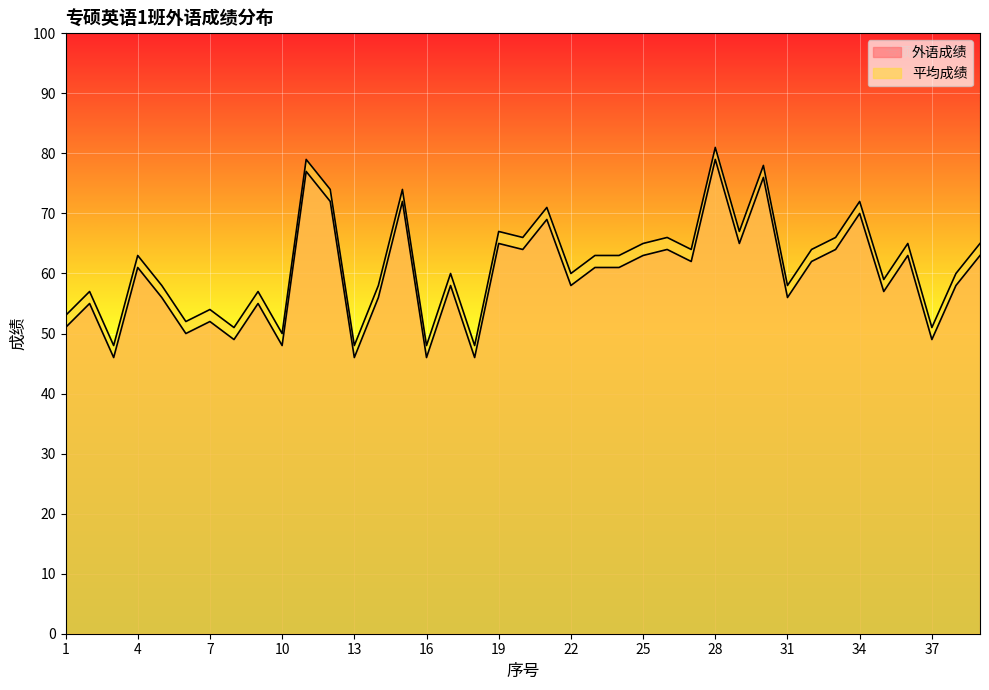

At which category is the sum across all series the highest?

28